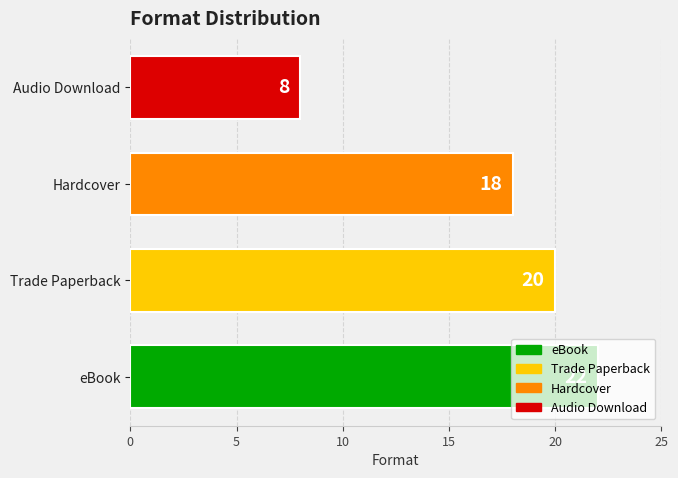

Approximately how many times larger is the value at Audio Download compared to Trade Paperback?

0.4